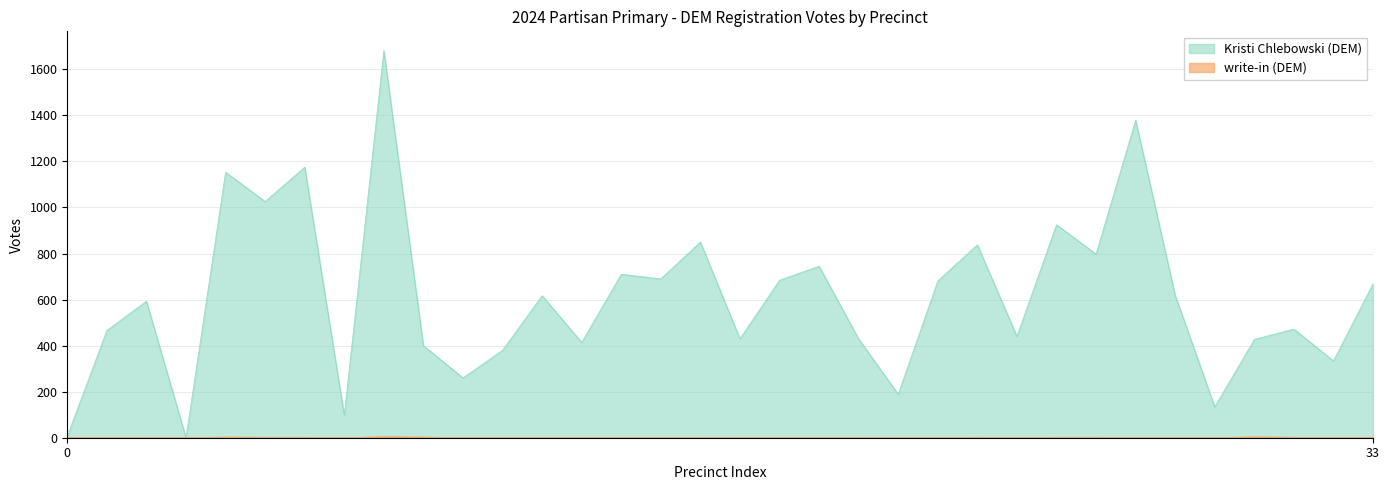

Does the chart display data point markers on the line(s)?

No